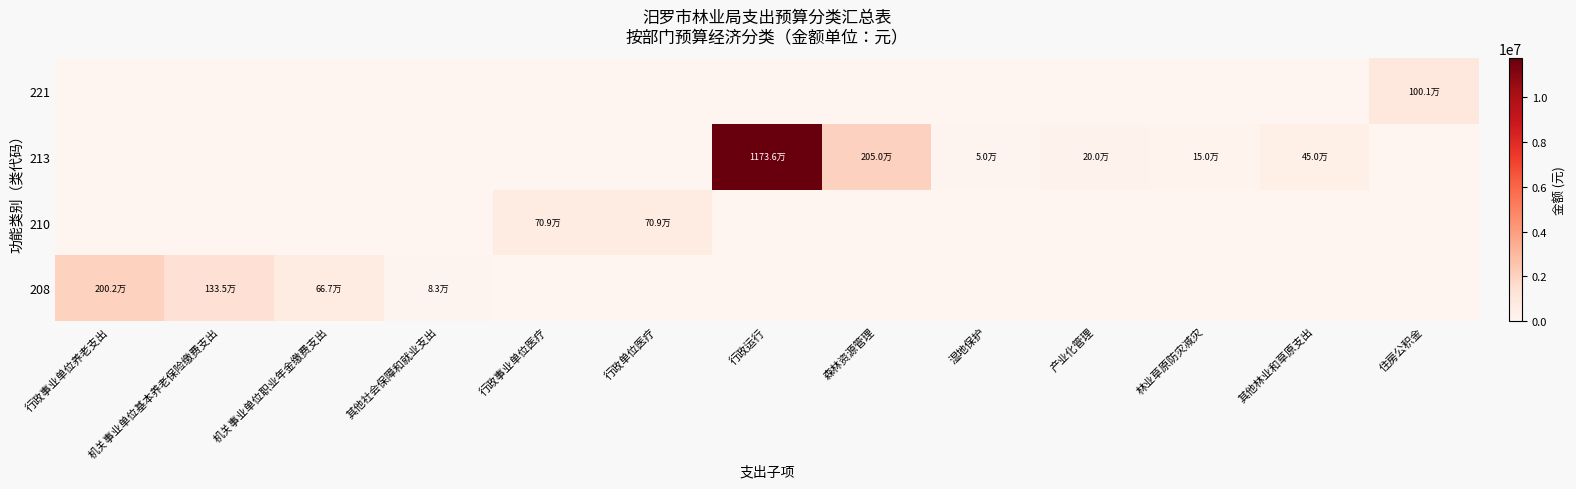

What is the difference between the highest and lowest values at 其他林业和草原支出?

450000.0